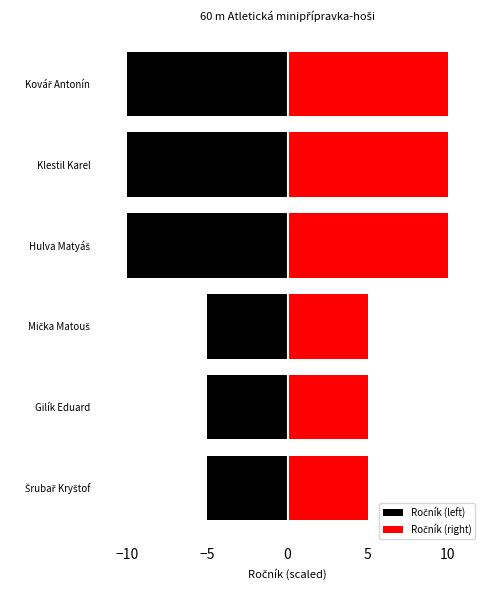

Rank the series by their maximum value, from lowest to highest.

Ročník (left), Ročník (right)